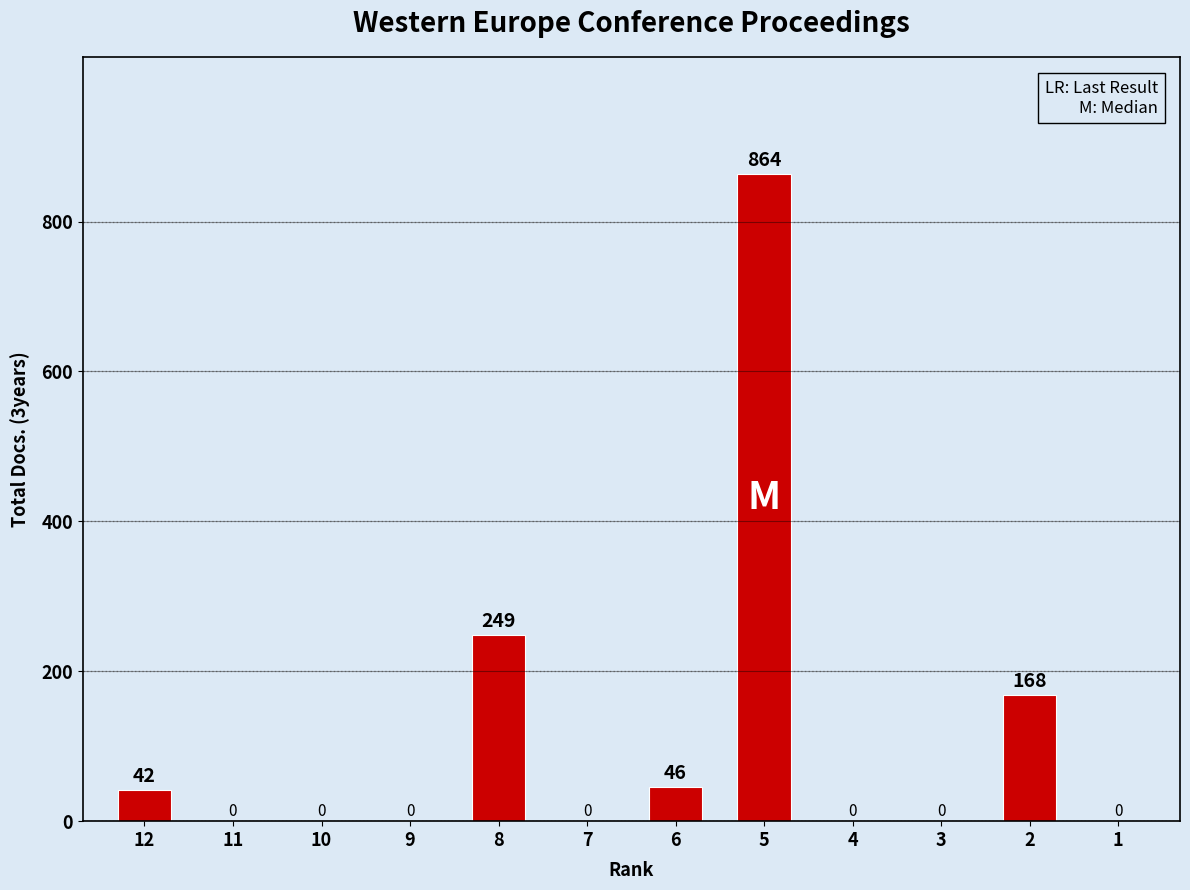

Reading left to right, extract all data points from this chart.

42	0	0	0	249	0	46	864	0	0	168	0